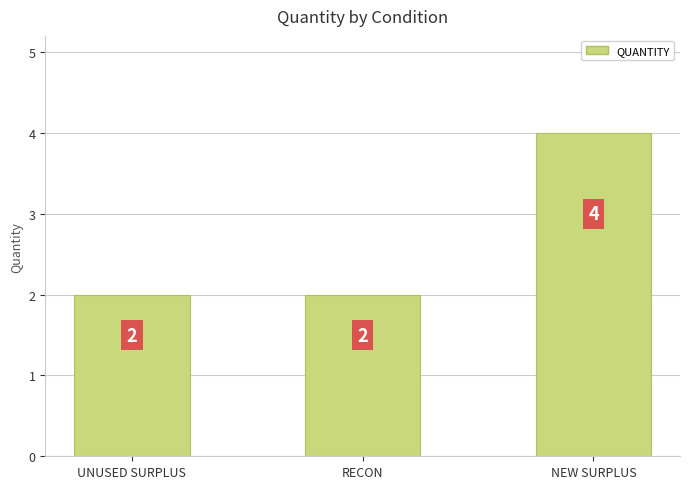

The value at NEW SURPLUS is 4. True or false?

True